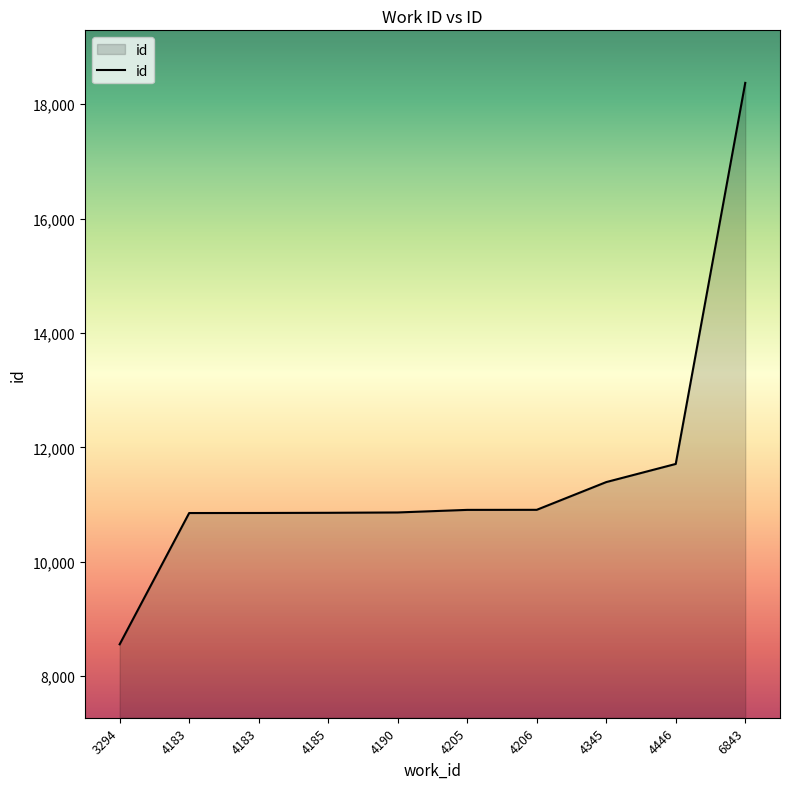

Approximately how many times larger is the value at 4206 compared to 4183?

1.0